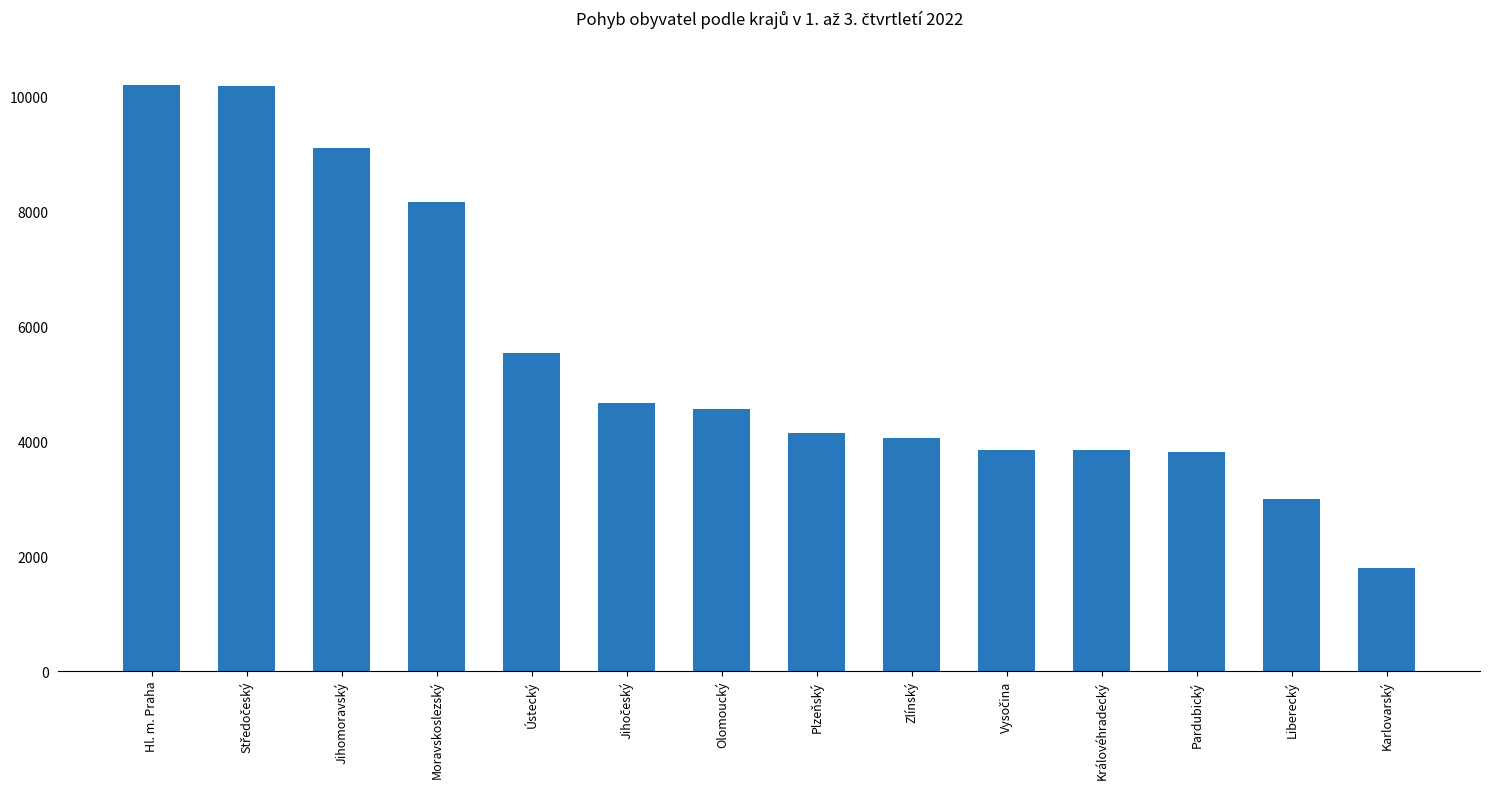

What is the difference between the maximum and minimum values?

8397